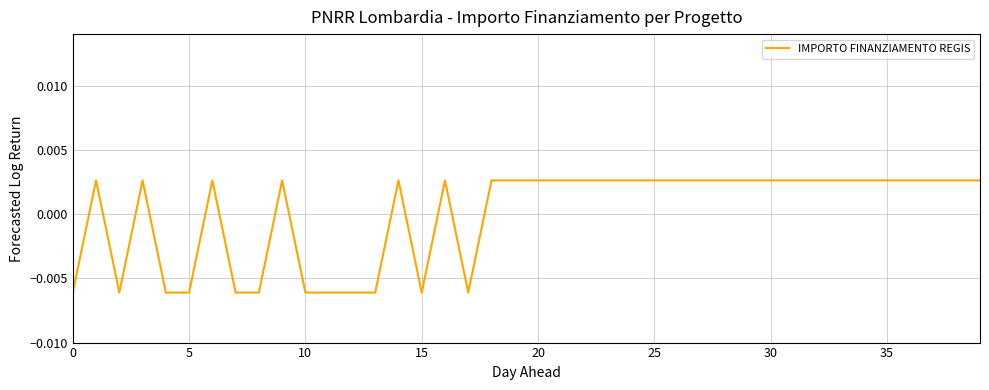

True or false: there are more than 1 points higher than both neighbors.

True